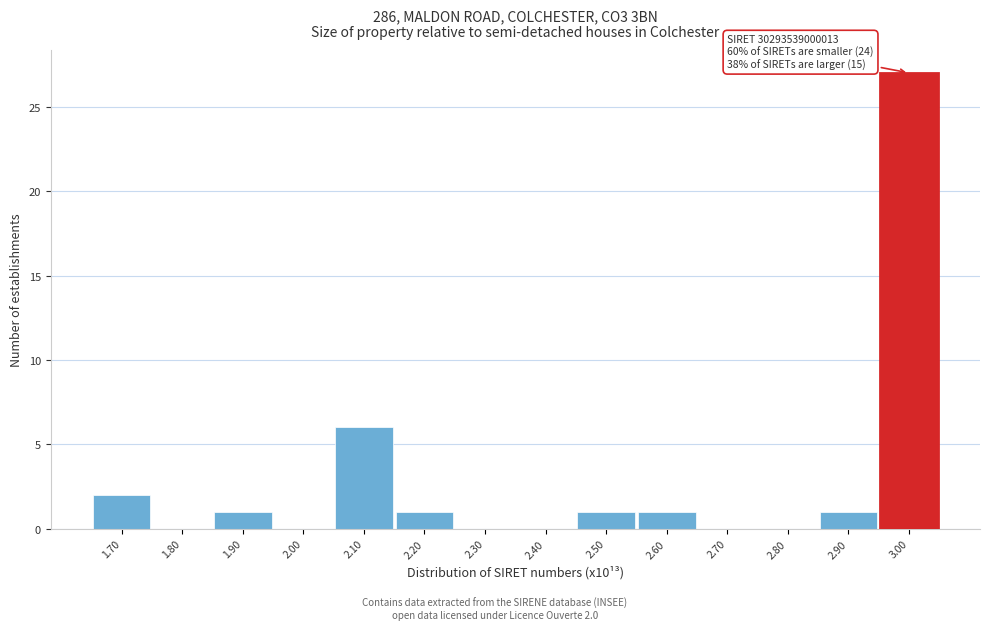

Reading left to right, transcribe all the data shown in this chart.

1.70=2	1.80=0	1.90=1	2.00=0	2.10=6	2.20=1	2.30=0	2.40=0	2.50=1	2.60=1	2.70=0	2.80=0	2.90=1	3.00=27